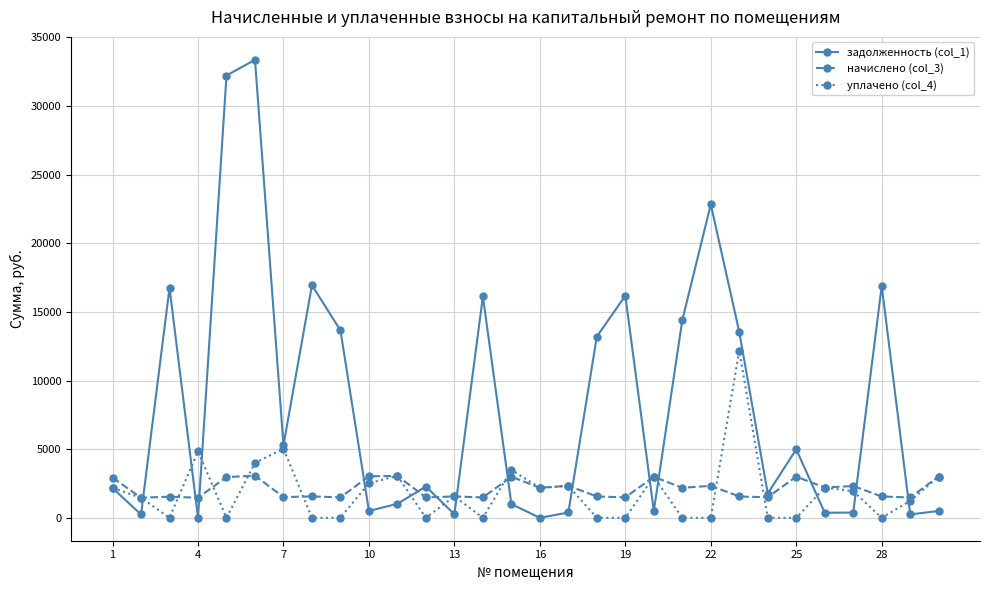

Rank the series by their maximum value, from lowest to highest.

начислено (col_3), уплачено (col_4), задолженность (col_1)